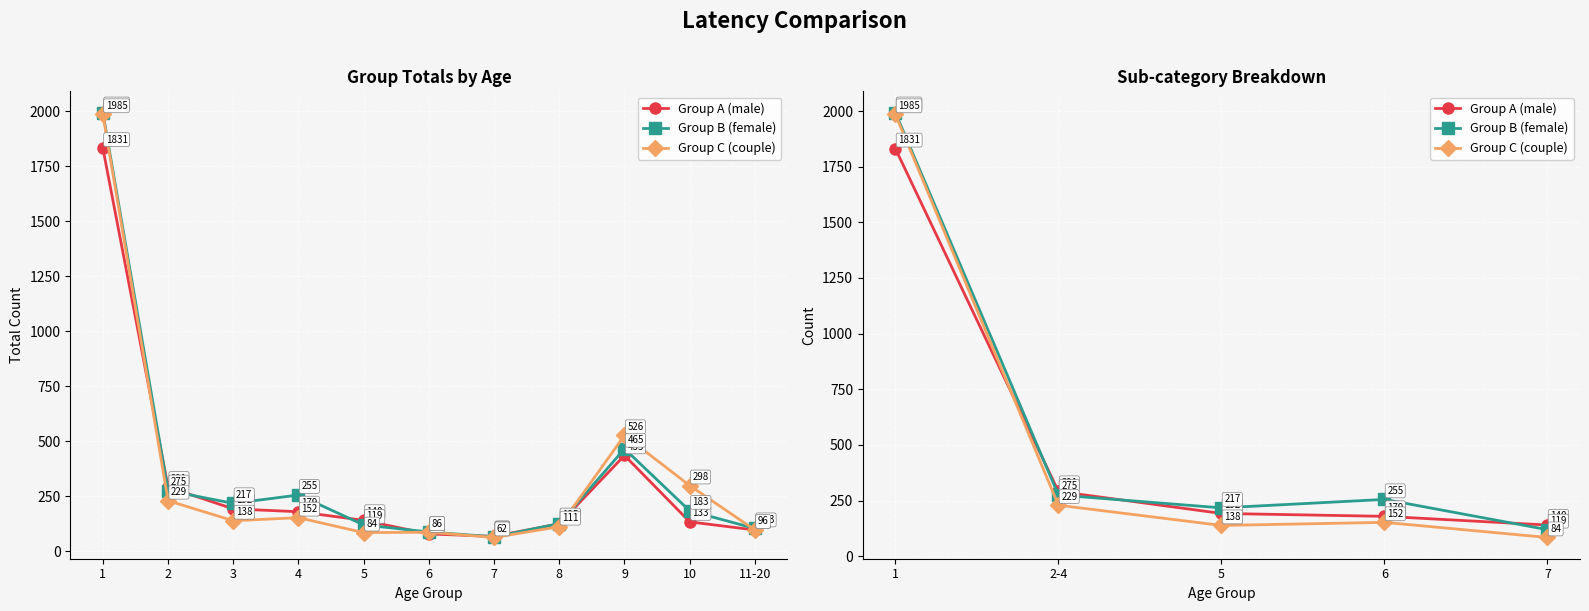

Which series ends up on top after the final intersection of Group C (couple) and Group A (male)?

Group A (male)